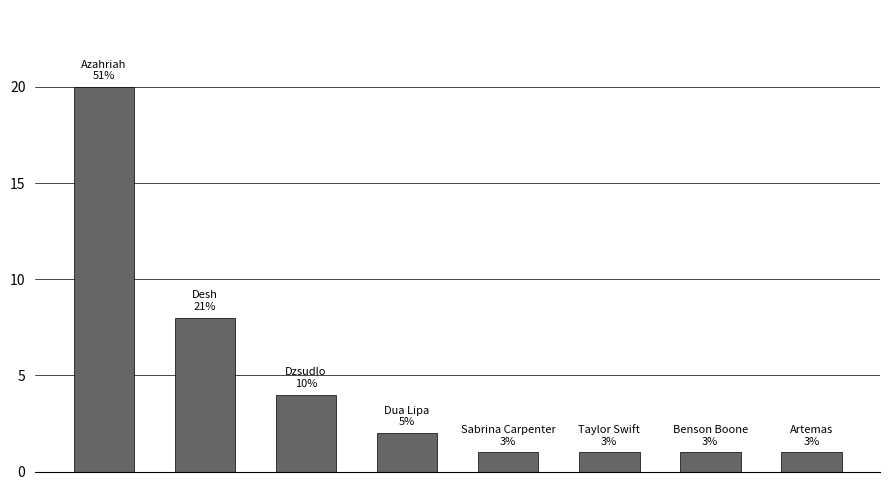

What is the difference between the maximum and minimum values?

19